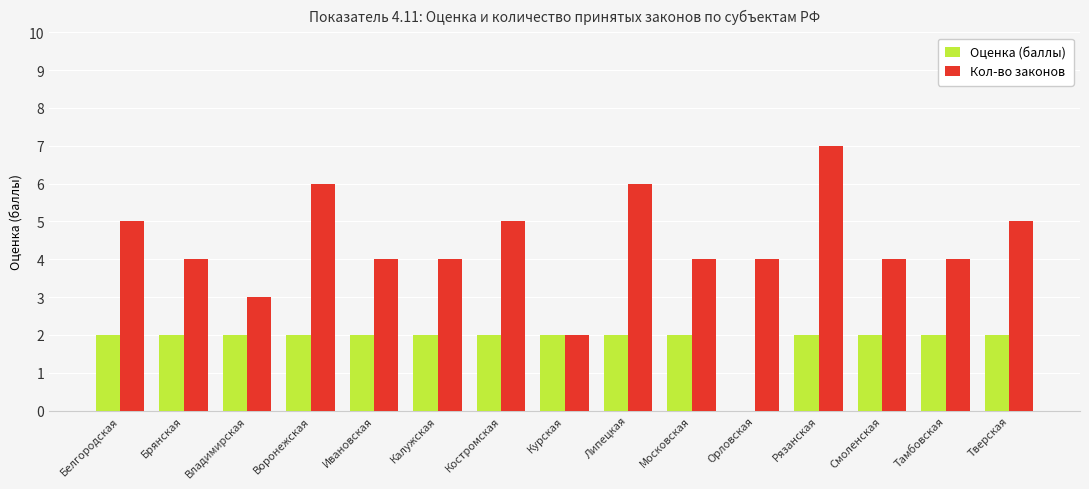

Which series has the largest total across all categories?

Кол-во законов